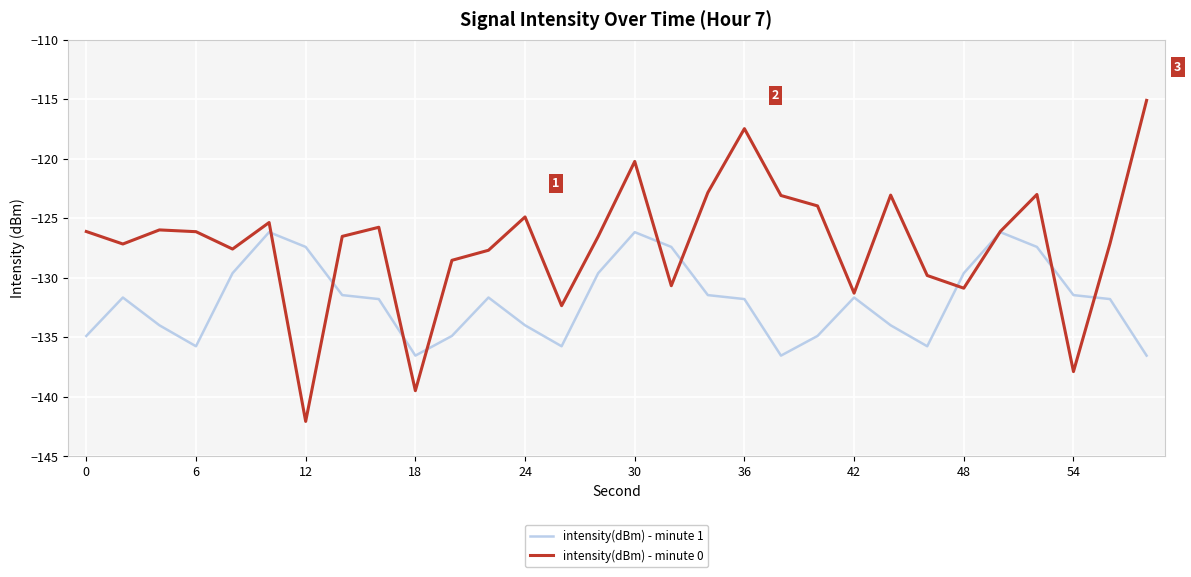

In intensity(dBm) - minute 1, how many points are higher than both neighbors (excluding endpoints)?

6